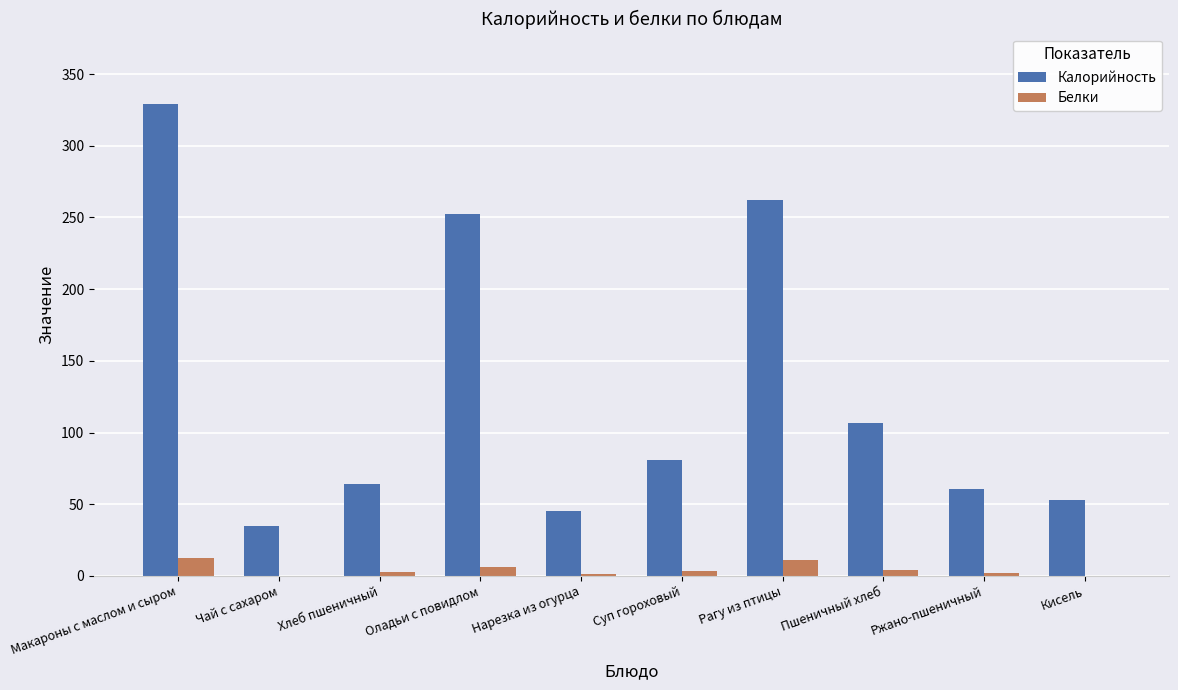

At which category is the sum across all series the highest?

Макароны с маслом и сыром